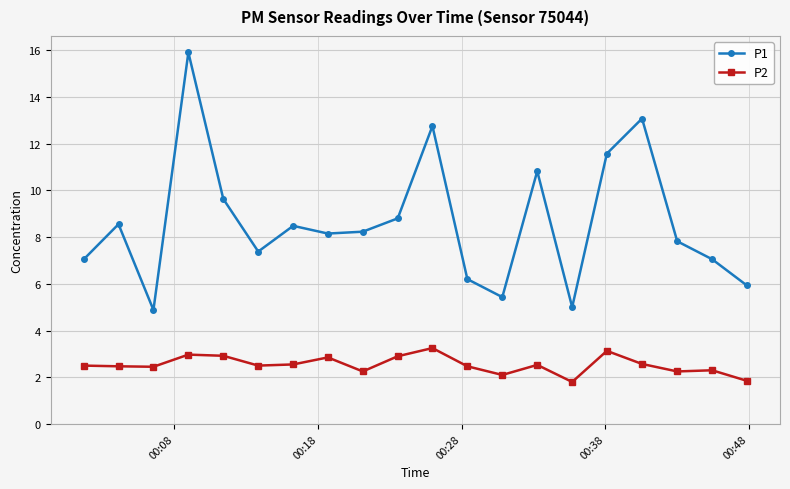

True or false: P2 and P1 cross at least once.

False